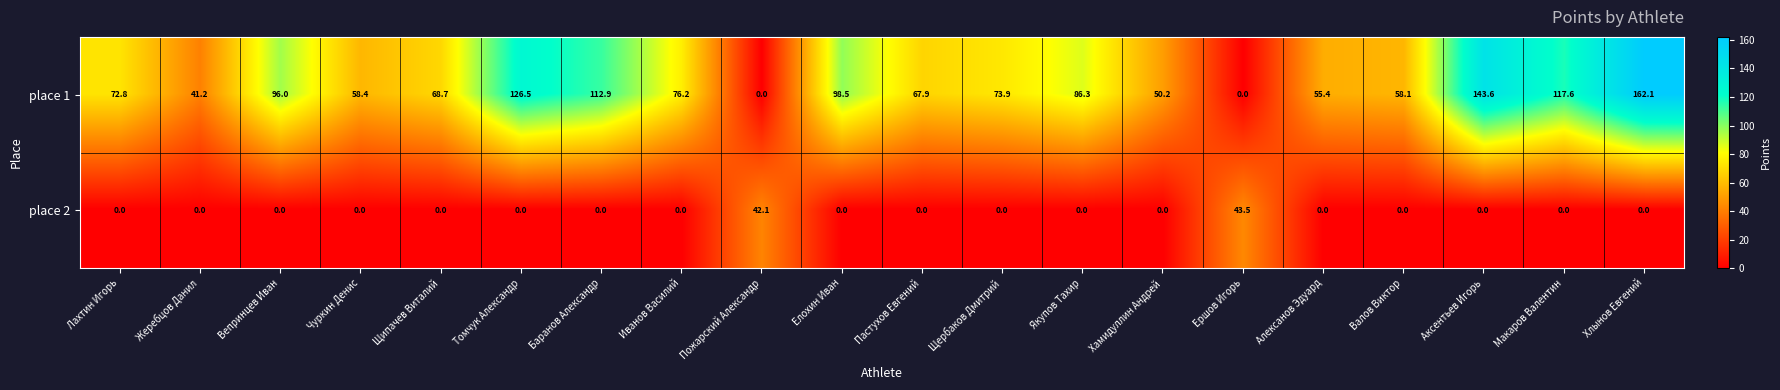

Which category has the highest value across all series?

Хлынов Евгений